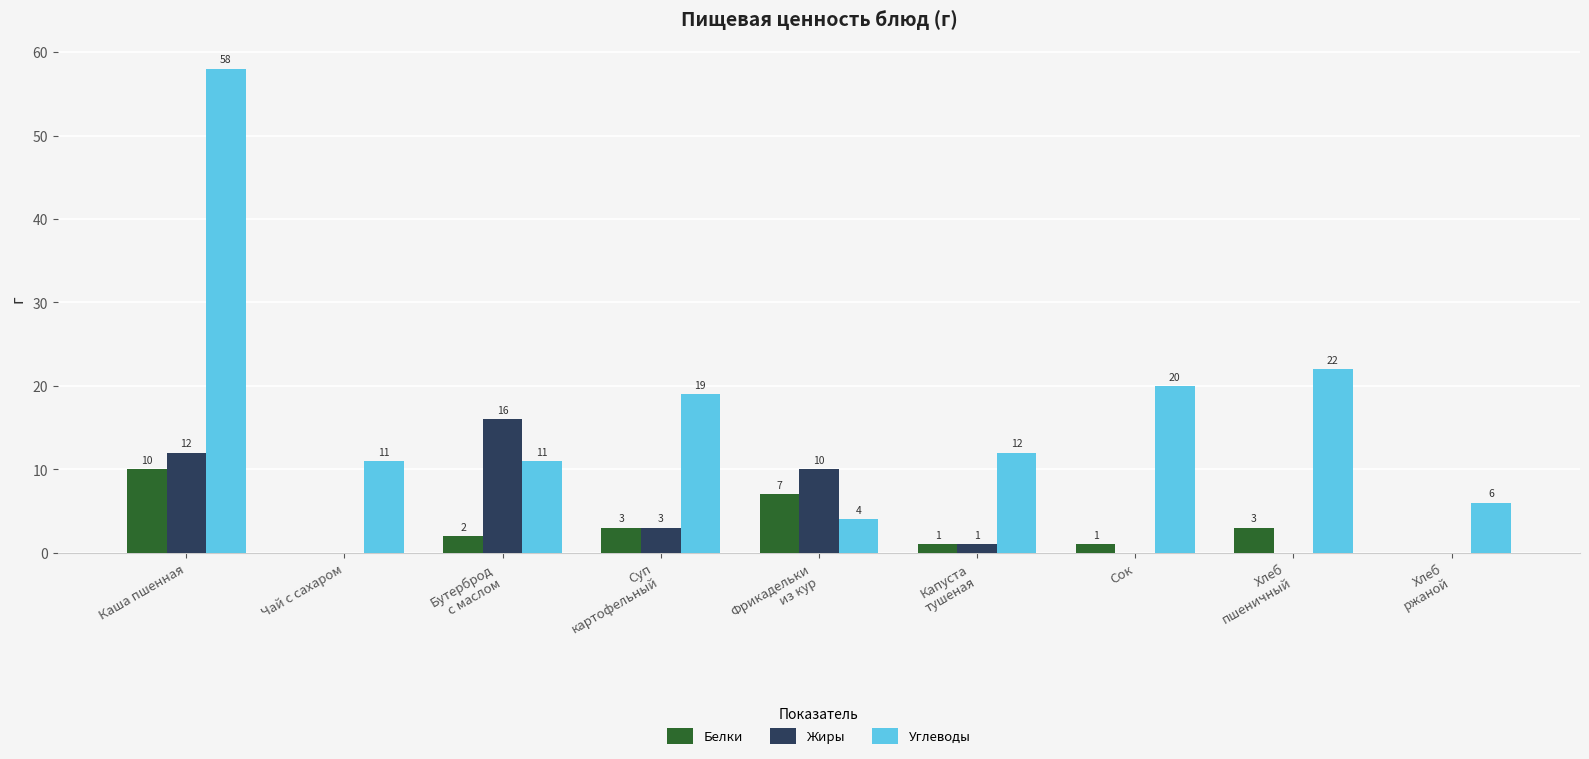

True or false: Белки has a value of 7 at Чай с сахаром.

False